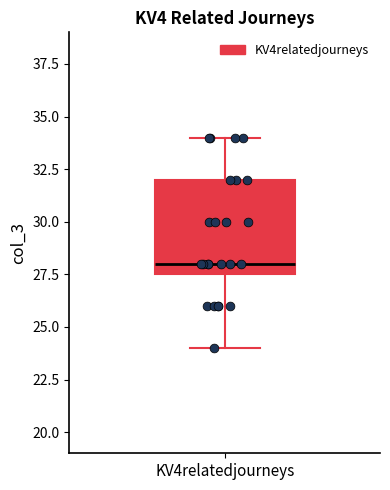

Transcribe this box plot: give where the median line is, the range the box spans, and where the two whiskers end, as read against the y-axis. The values are not printed on the chart, so give them approximately, as read against the axis.

median 28.0, box 27.5 to 32.0, whiskers 24.0 to 34.0